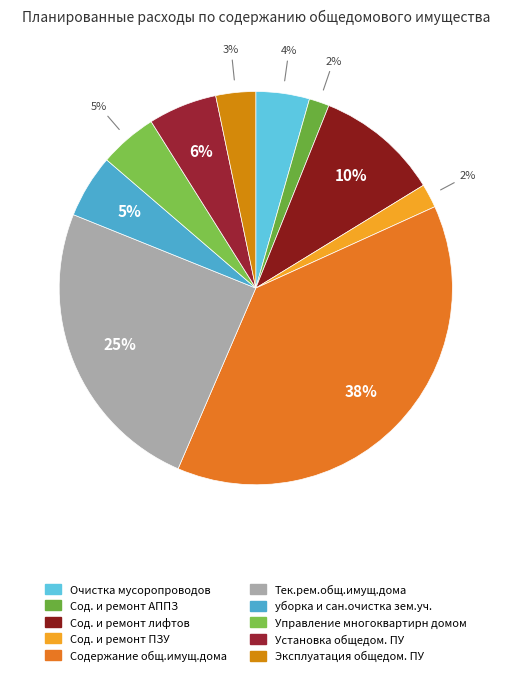

To the nearest percent, what is the average slice percentage?

10%